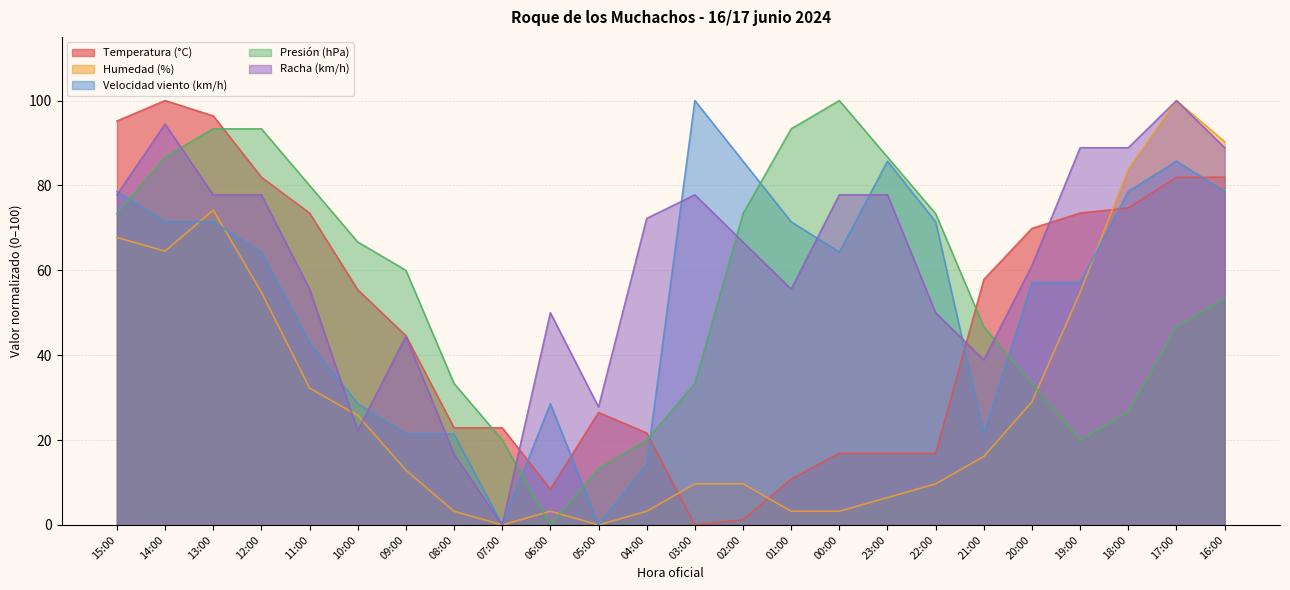

Which series changed the most between 04:00 and 22:00?

Velocidad viento (km/h)